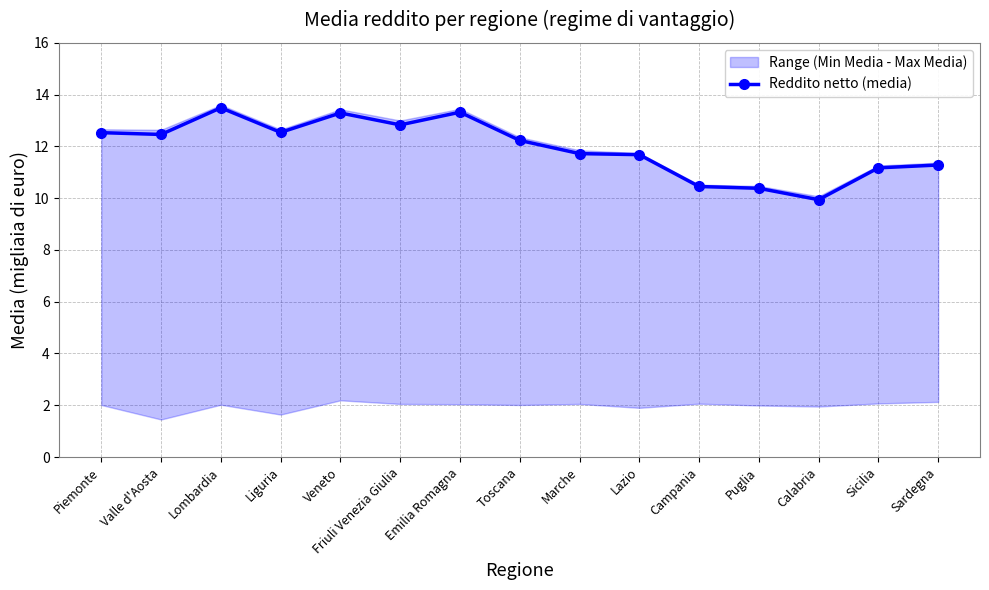

What is the label of the 11th point from the left?

Campania